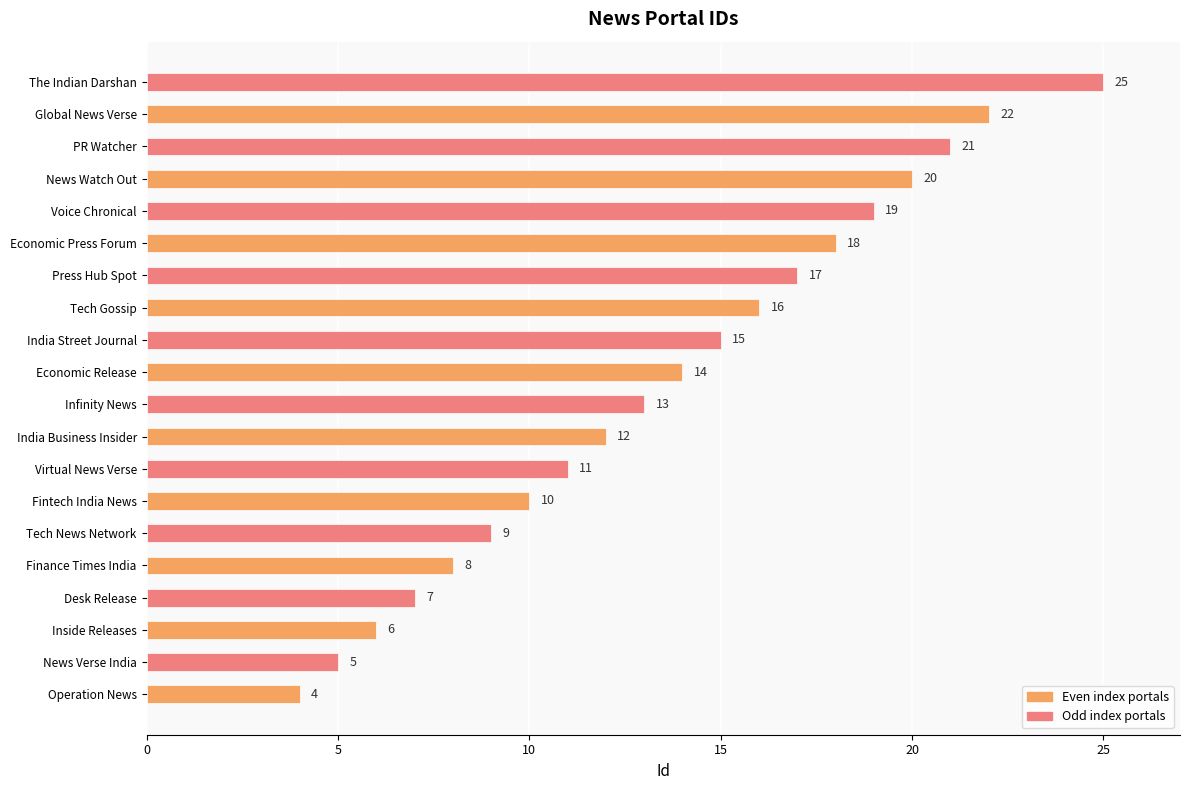

Reading bottom to top, what are all the values shown in this chart?

4	5	6	7	8	9	10	11	12	13	14	15	16	17	18	19	20	21	22	25